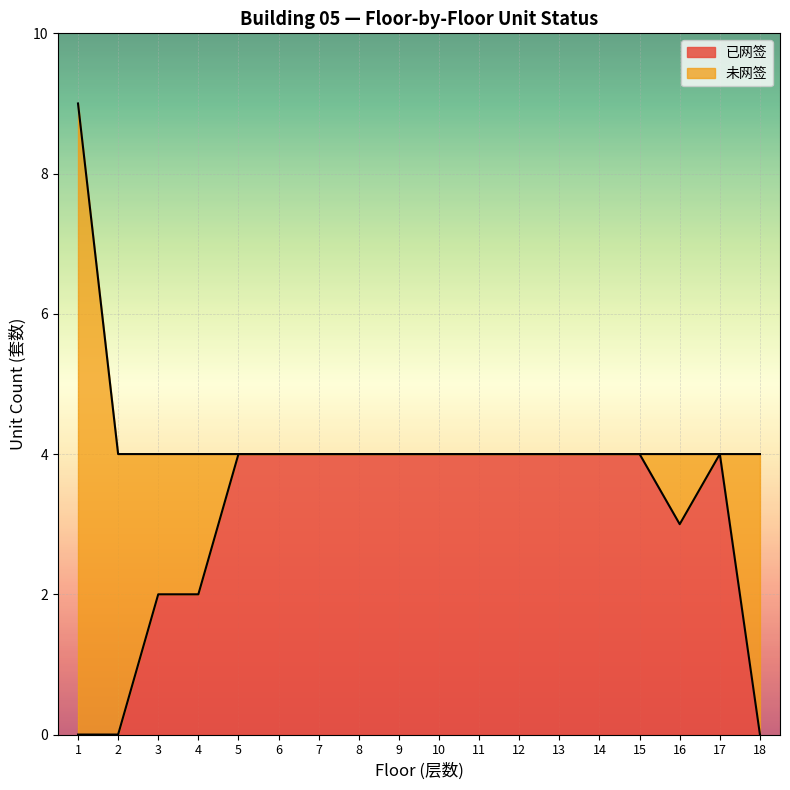

Where is the first local minimum?

16